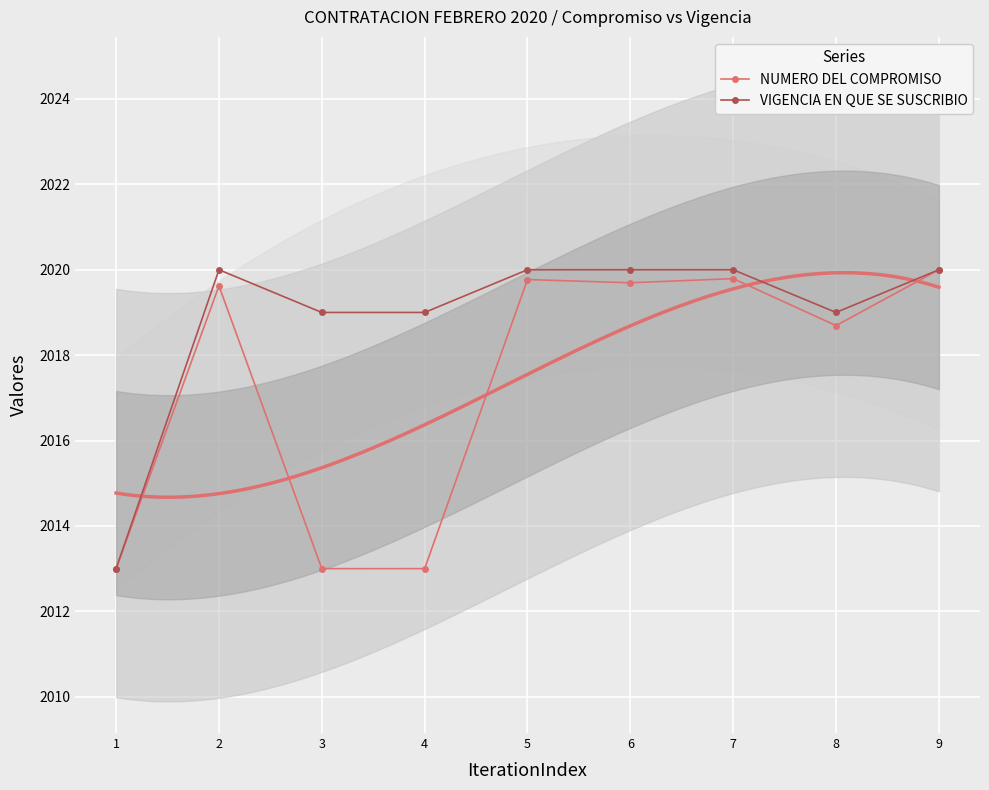

Is it true that VIGENCIA EN QUE SE SUSCRIBIO equals 2020.0 at 5?

True